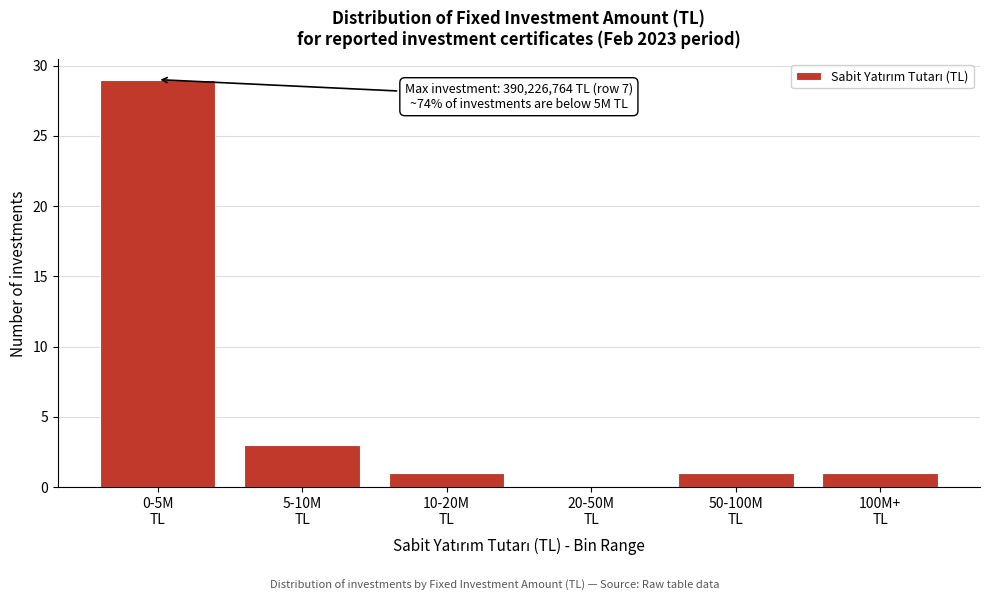

What is the maximum value shown in the chart?

29